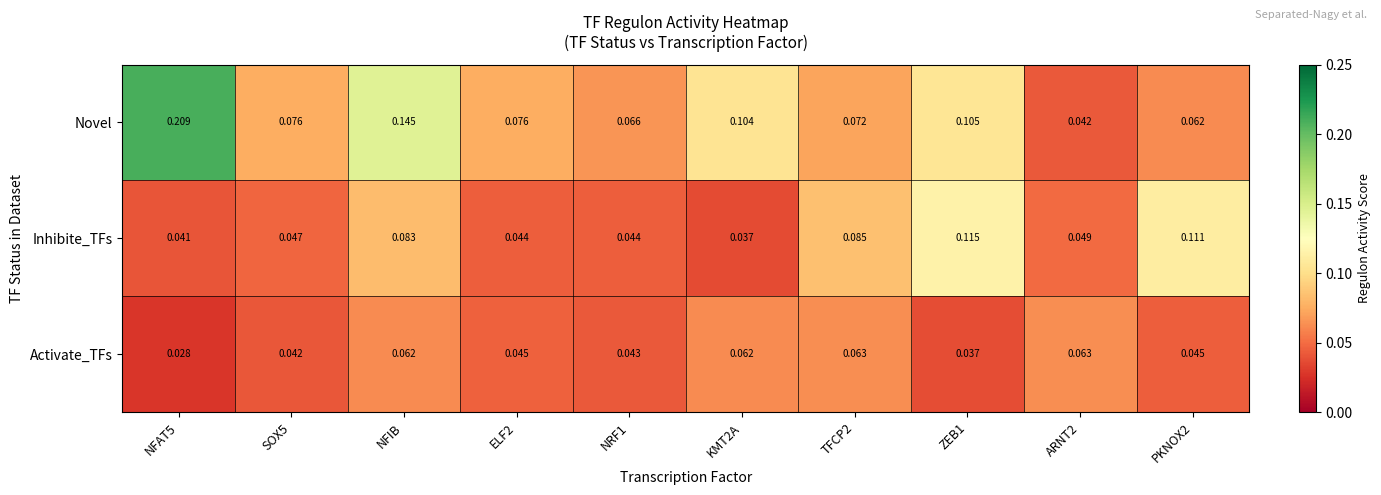

Which series has the widest spread of values?

Novel